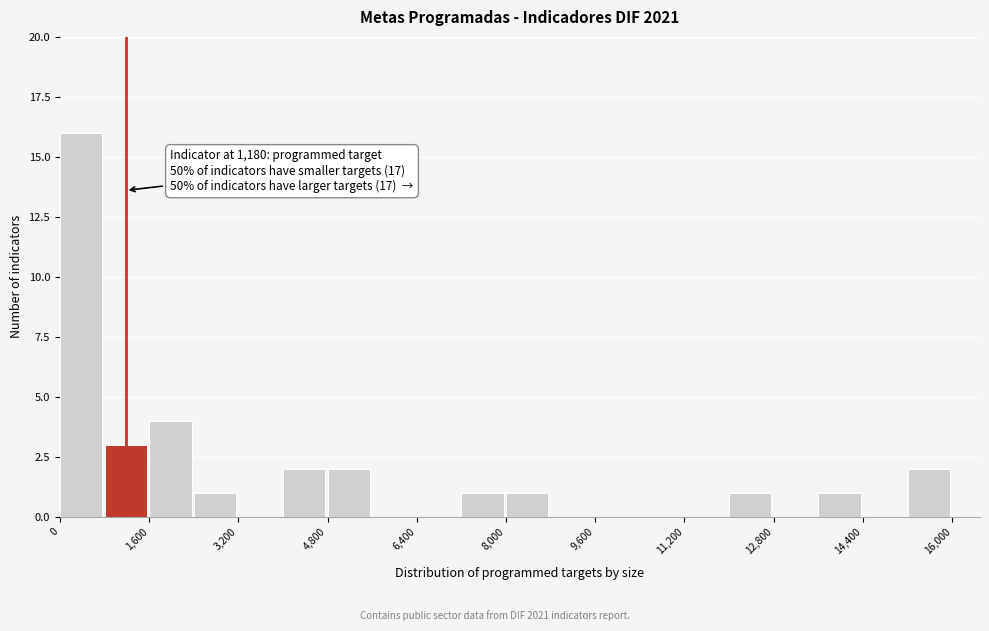

Which range on the x-axis has the tallest bar?

0 to 800